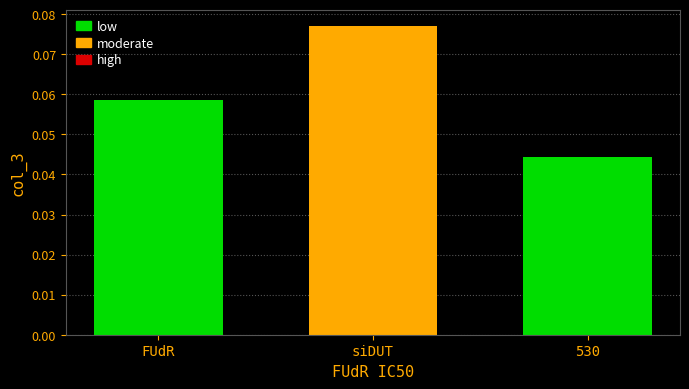

Which label corresponds to the largest value in the chart?

siDUT